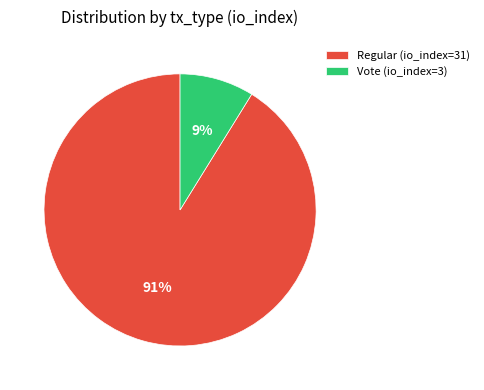

What is the smallest slice in the pie chart?

Vote (io_index=3)